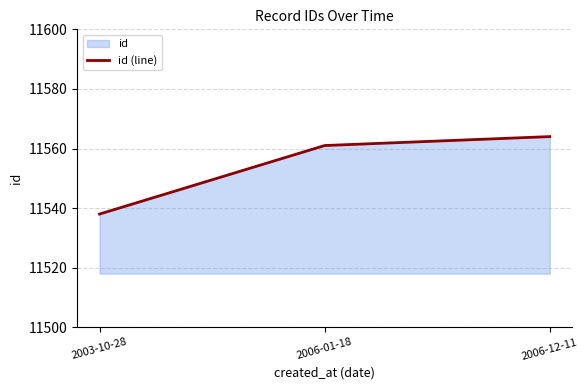

Count the number of categories in the chart.

3